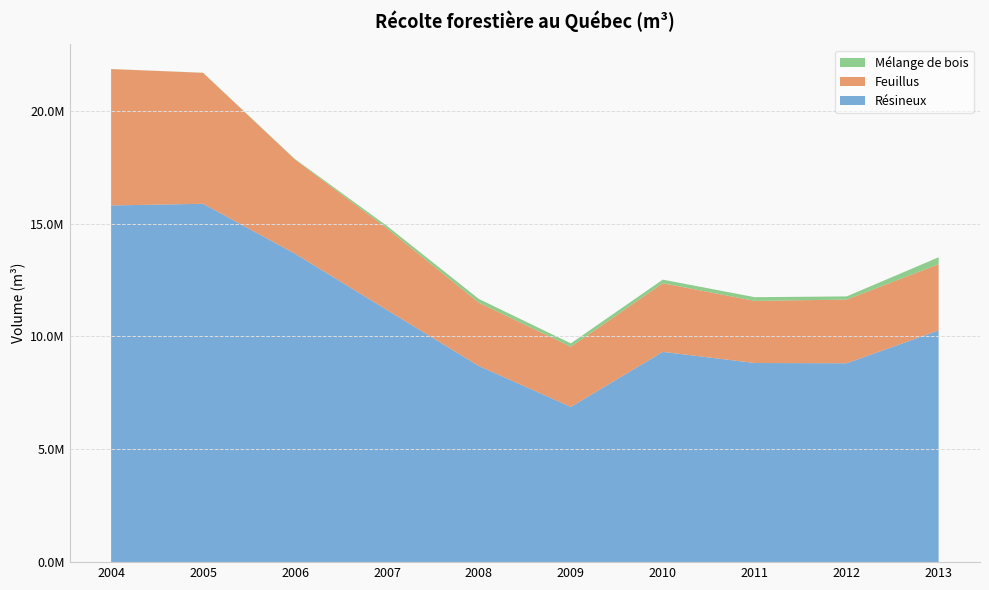

Reading left to right, list all the values displayed in this chart.

Résineux: 2004=15802838	2005=15874744	2006=13664748	2007=11170767	2008=8687983	2009=6876605	2010=9315658	2011=8822361	2012=8809836	2013=10264095
Feuillus: 2004=6041700	2005=5804041	2006=4170760	2007=3616473	2008=2805910	2009=2666494	2010=3040221	2011=2752006	2012=2822315	2013=2936029
Mélange de bois: 2004=2131	2005=3206	2006=22389	2007=108336	2008=164347	2009=148159	2010=159884	2011=163789	2012=140625	2013=306648